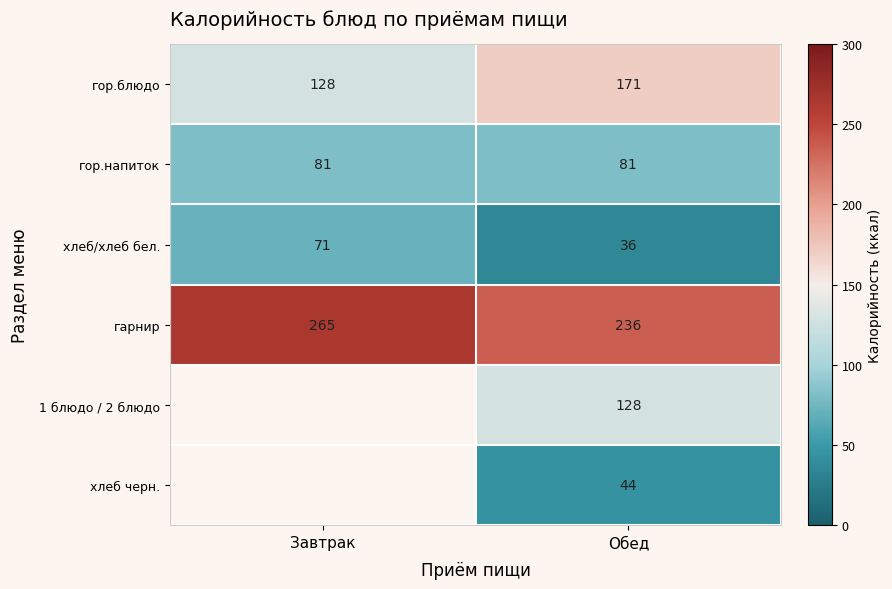

At which label is гарнир closest to 250?

Обед